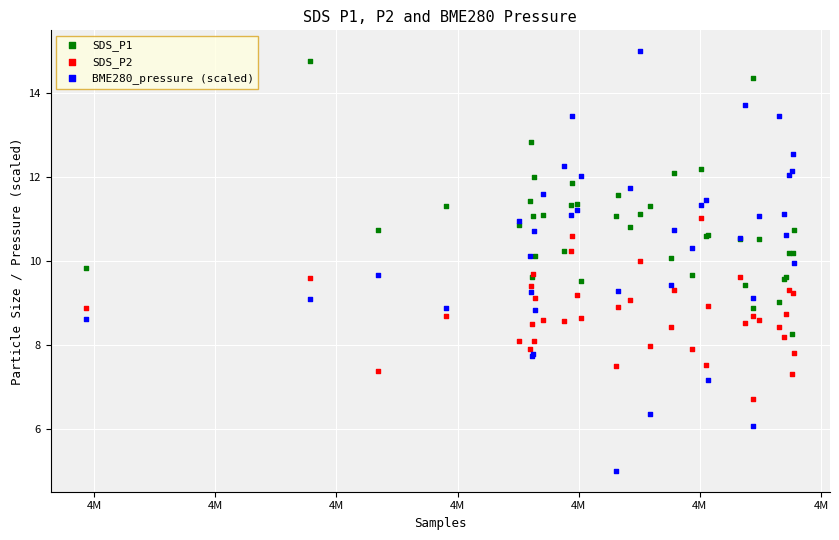

What is the X range (max minus min) for the scatter plot?

58442.0